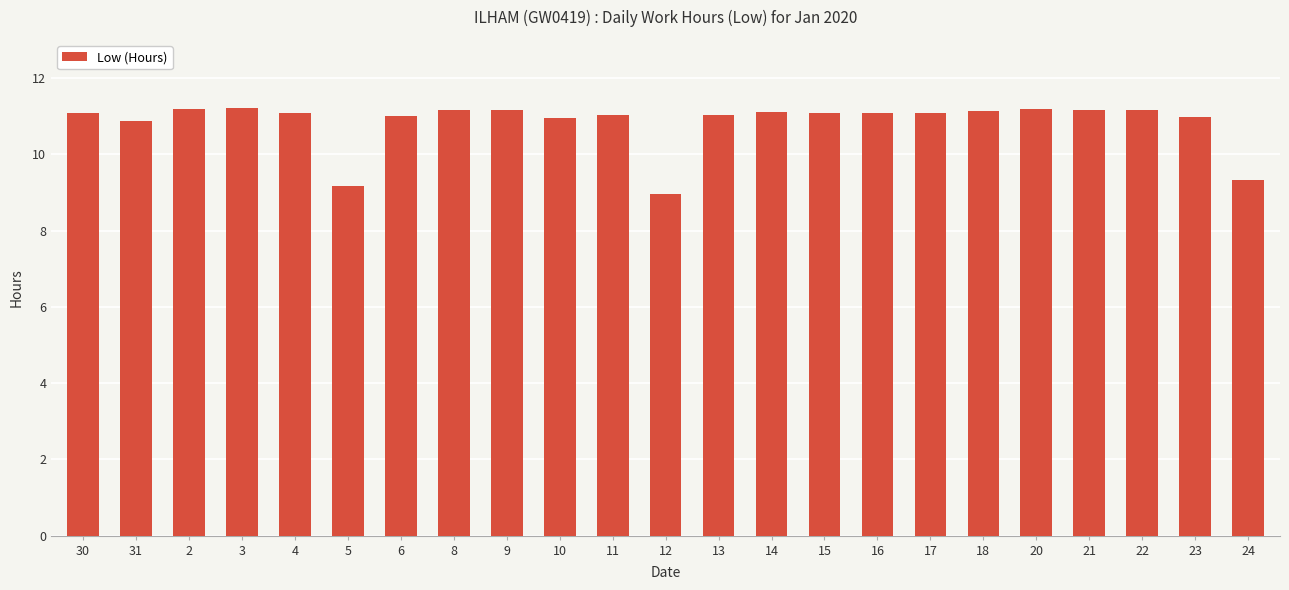

At which label does the data first exceed 11?

30